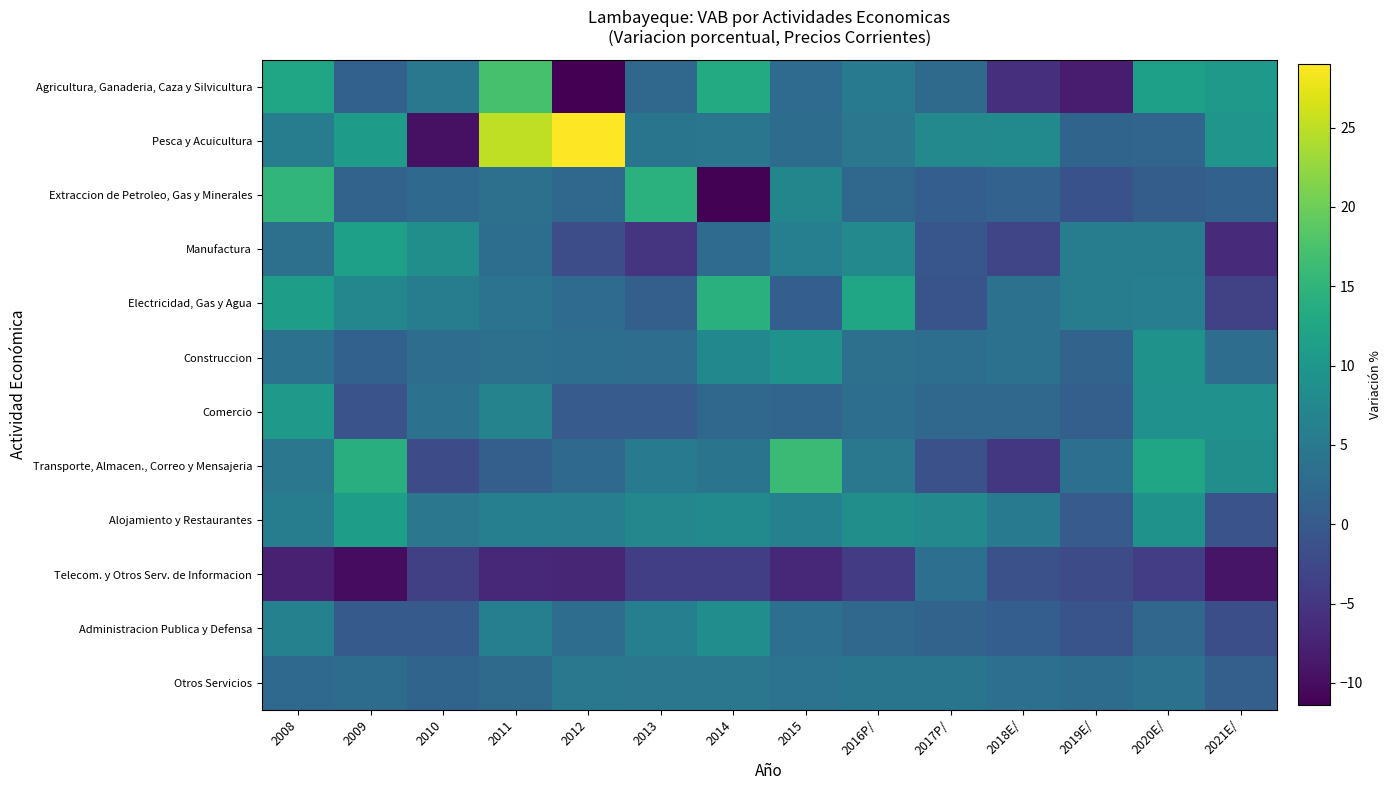

List the series in order of their peak value, lowest first.

Telecom. y Otros Serv. de Informacion, Otros Servicios, Administracion Publica y Defensa, Construccion, Comercio, Alojamiento y Restaurantes, Manufactura, Electricidad, Gas y Agua, Extraccion de Petroleo, Gas y Minerales, Transporte, Almacen., Correo y Mensajeria, Agricultura, Ganaderia, Caza y Silvicultura, Pesca y Acuicultura